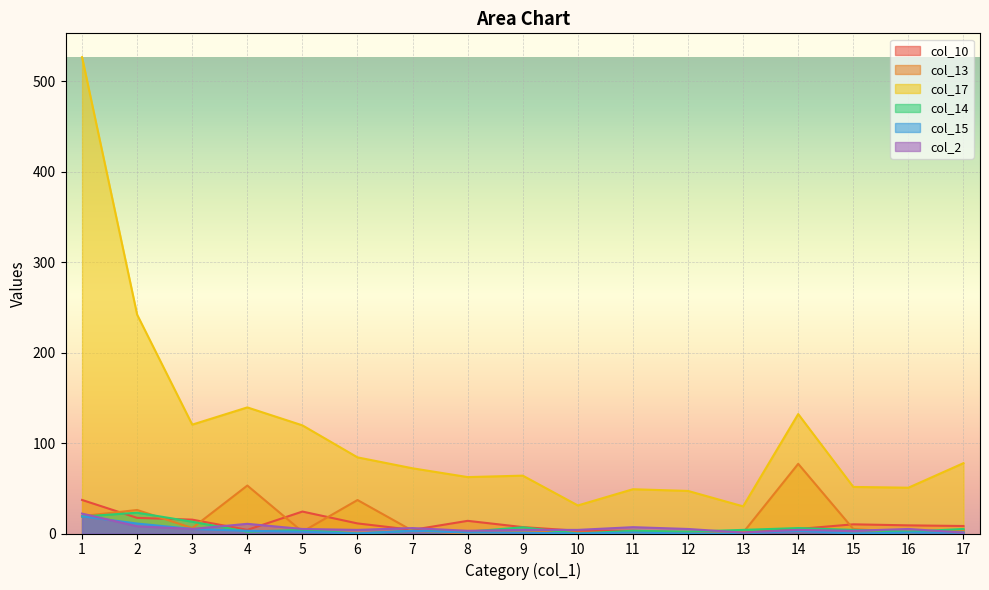

Which category has the lowest value across all series?

8